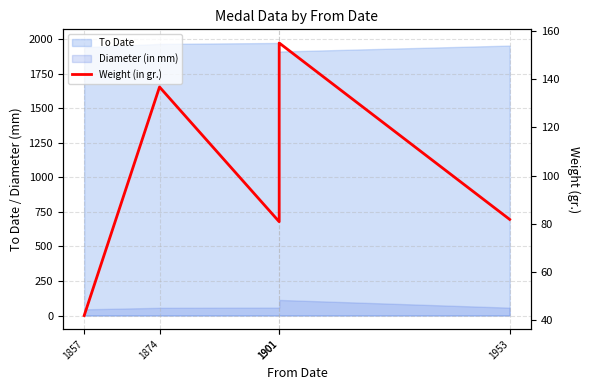

Rank the categories by value from lowest to highest.

1857, 1901, 1953, 1874, 1901